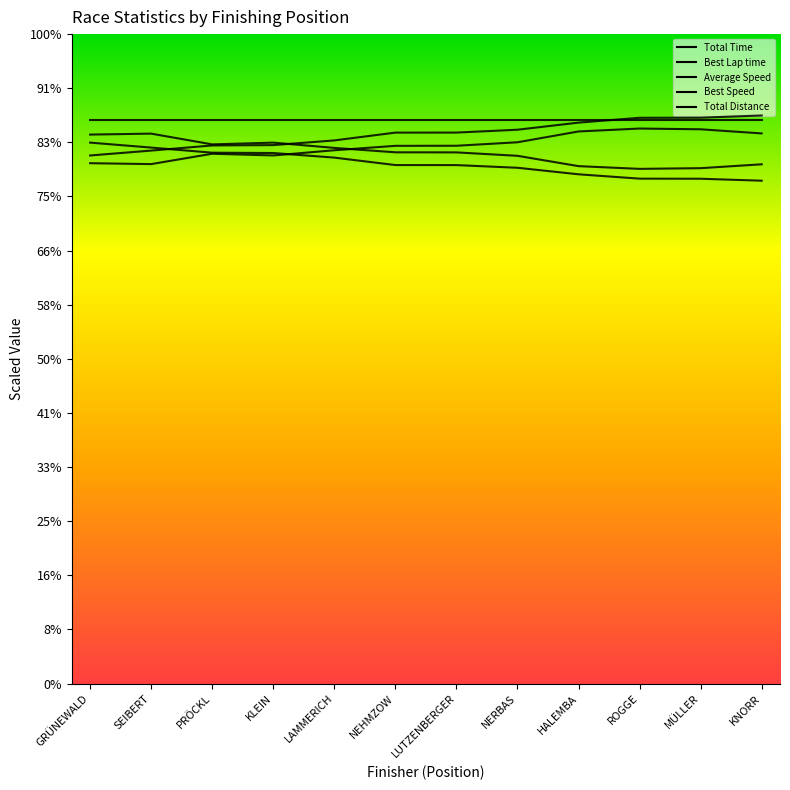

How many categories are shown in the chart?

12